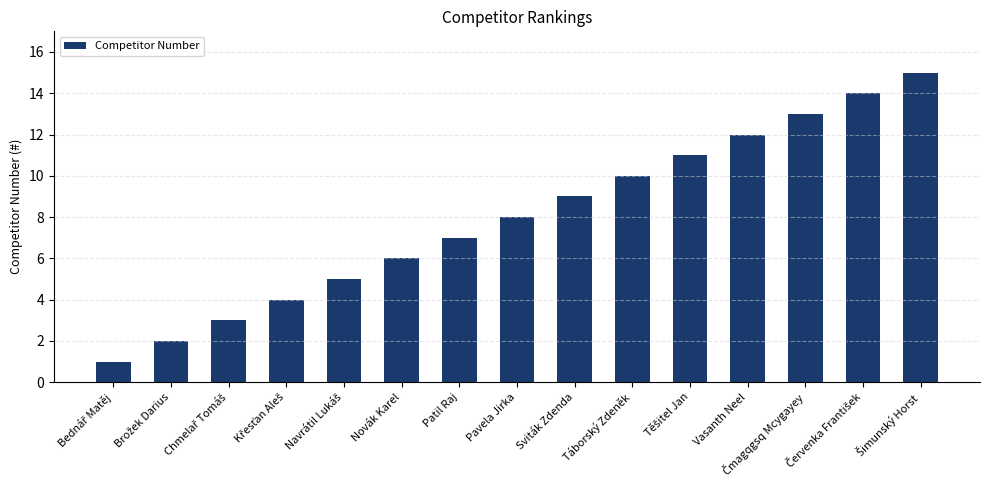

What is the average value?

8